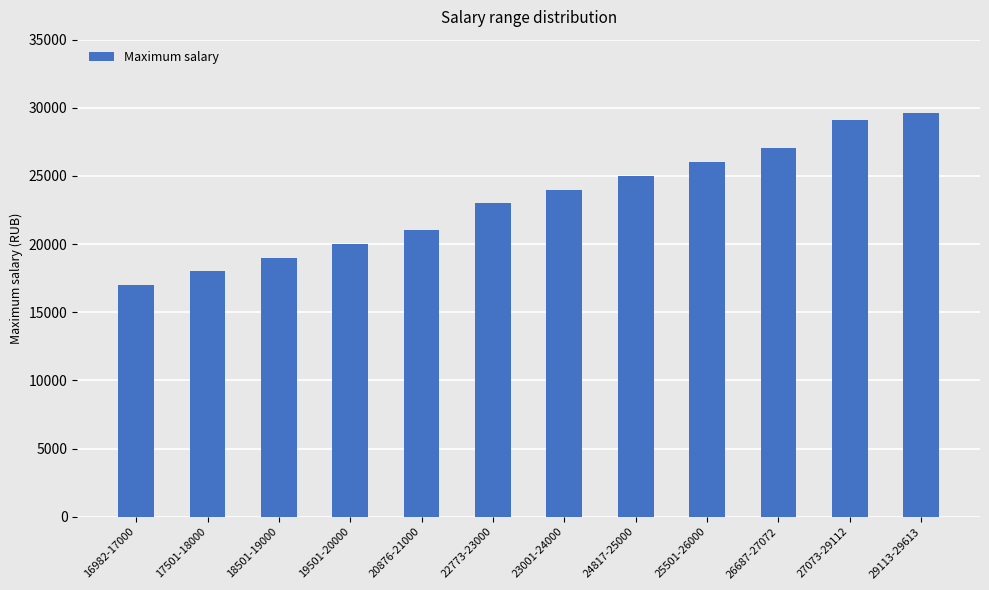

What position from the right is 18501-19000?

10